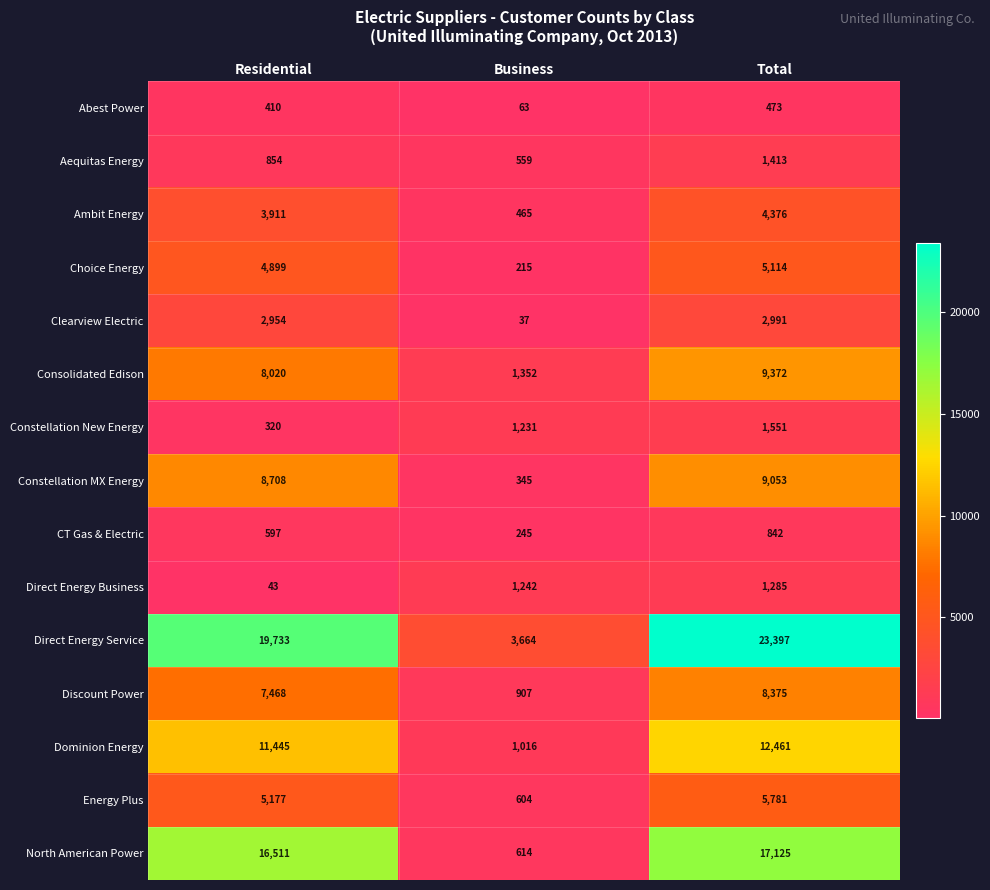

List the series in order of their peak value, highest first.

Direct Energy Service, North American Power, Dominion Energy, Consolidated Edison, Constellation MX Energy, Discount Power, Energy Plus, Choice Energy, Ambit Energy, Clearview Electric, Constellation New Energy, Aequitas Energy, Direct Energy Business, CT Gas & Electric, Abest Power